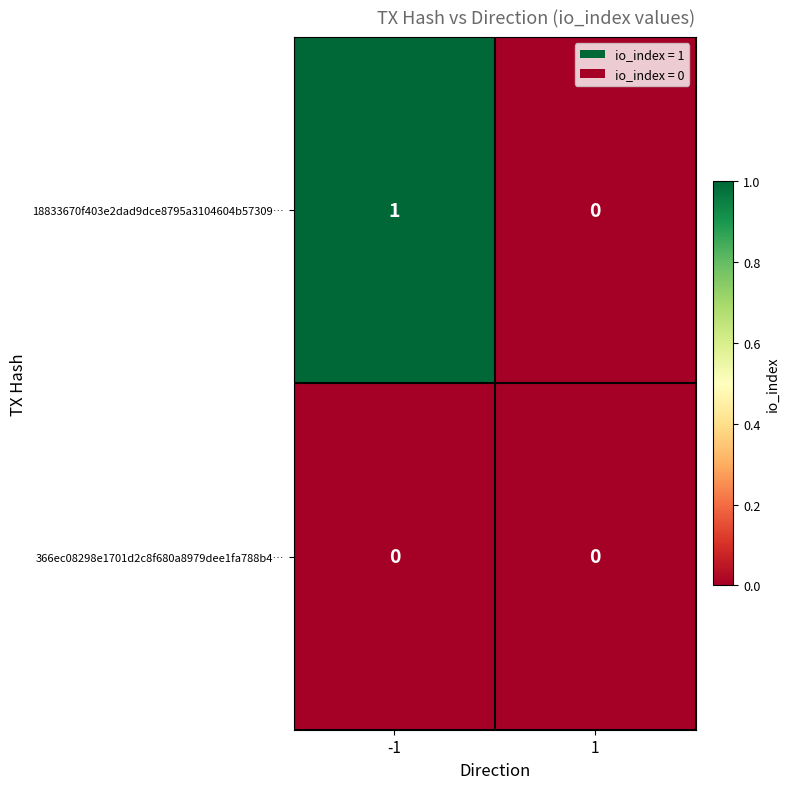

Reading left to right, list all the values displayed in this chart.

18833670f403e2dad9dce8795a3104604b57309…: -1=1	1=0
366ec08298e1701d2c8f680a8979dee1fa788b4…: -1=0	1=0